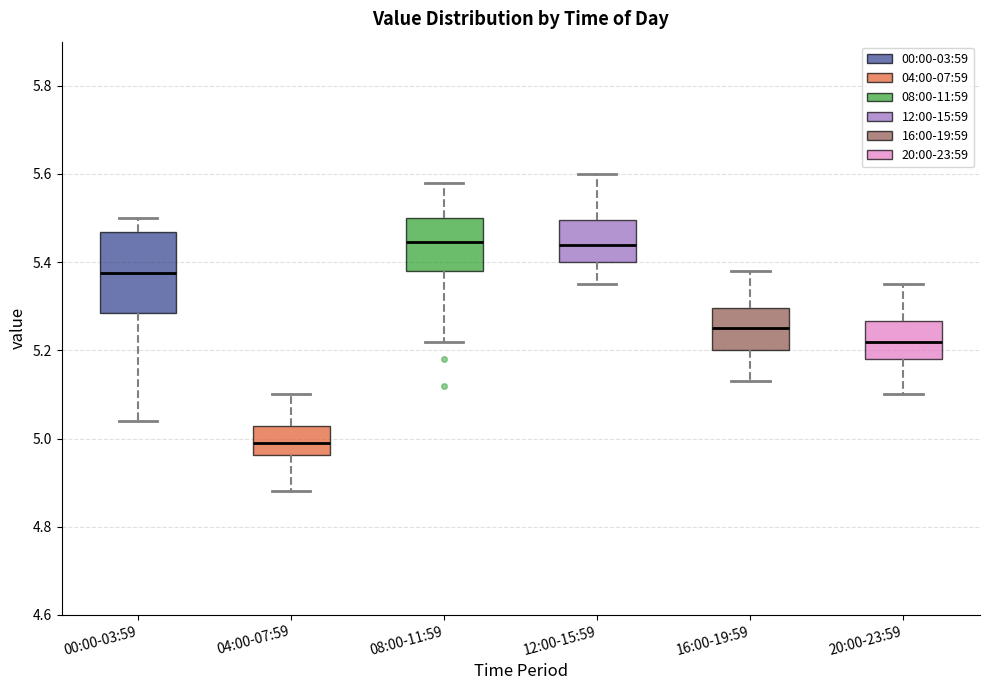

Reading left to right, read every box against the y-axis: the position of its median line, the range the box covers, and the ends of its whiskers. The values are not printed on the chart, so give them approximately, as read against the axis.

00:00-03:59: median 5.38, box 5.28 to 5.46, whiskers 5.04 to 5.50
04:00-07:59: median 5.00, box 4.96 to 5.02, whiskers 4.88 to 5.10
08:00-11:59: median 5.44, box 5.38 to 5.50, whiskers 5.22 to 5.58
12:00-15:59: median 5.44, box 5.40 to 5.50, whiskers 5.36 to 5.60
16:00-19:59: median 5.26, box 5.20 to 5.30, whiskers 5.14 to 5.38
20:00-23:59: median 5.22, box 5.18 to 5.26, whiskers 5.10 to 5.36